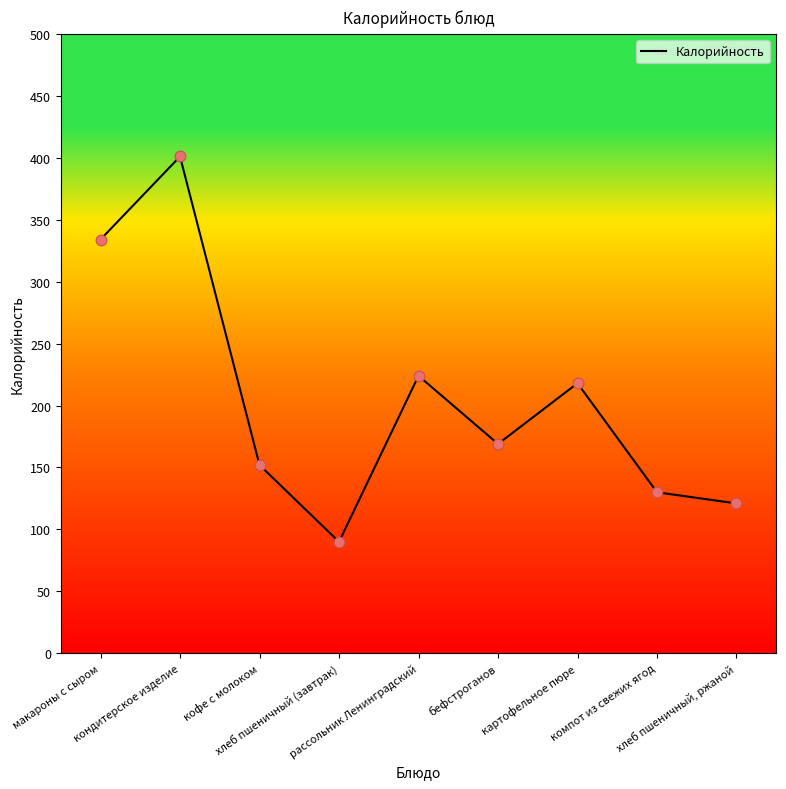

What is the ratio of the value at бефстроганов to the value at хлеб пшеничный (завтрак)?

1.9